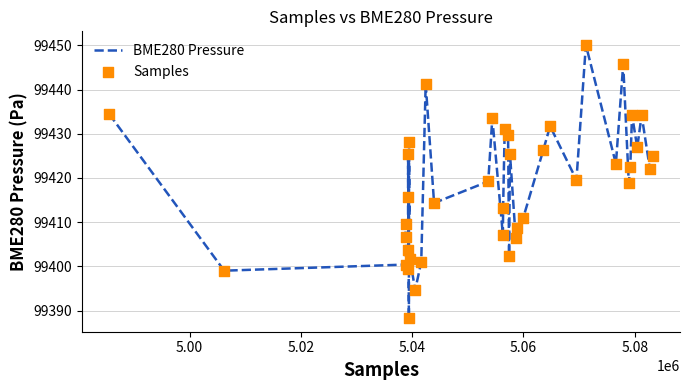

What is the difference between the maximum and minimum values?

61.8